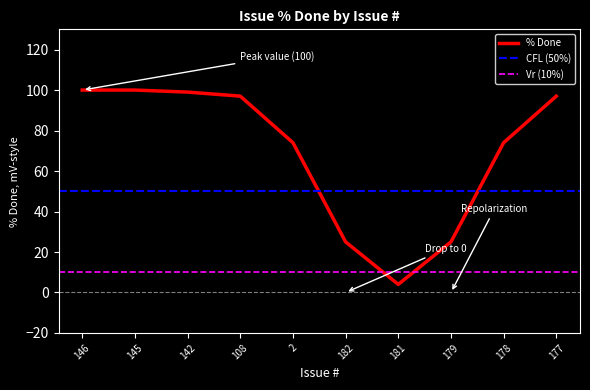

What is the greatest value displayed?

100